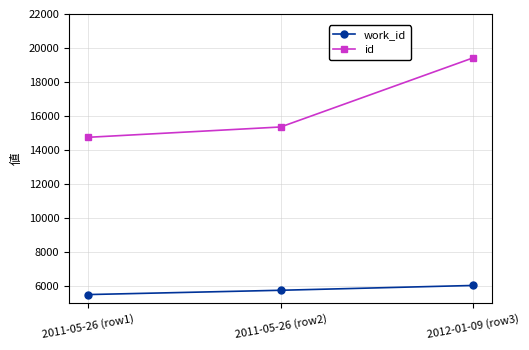

What position from the right is 2012-01-09 (row3)?

1